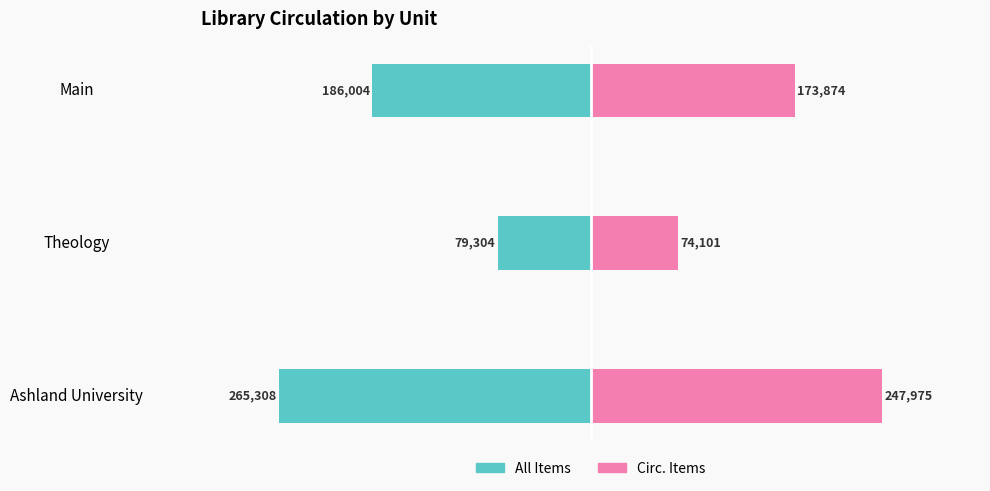

Is the value of All Items at Theology greater than the value of Circ. Items at Main?

No